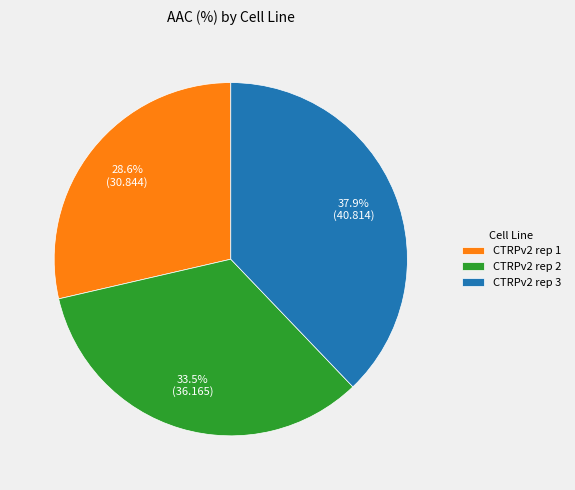

The CTRPv2 rep 3 slice represents 38% of the pie. True or false?

True